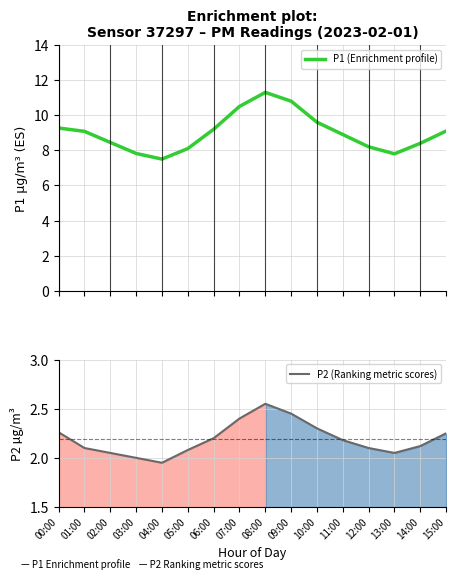

What is the spread (max minus min) of values at 01:00?

7.0